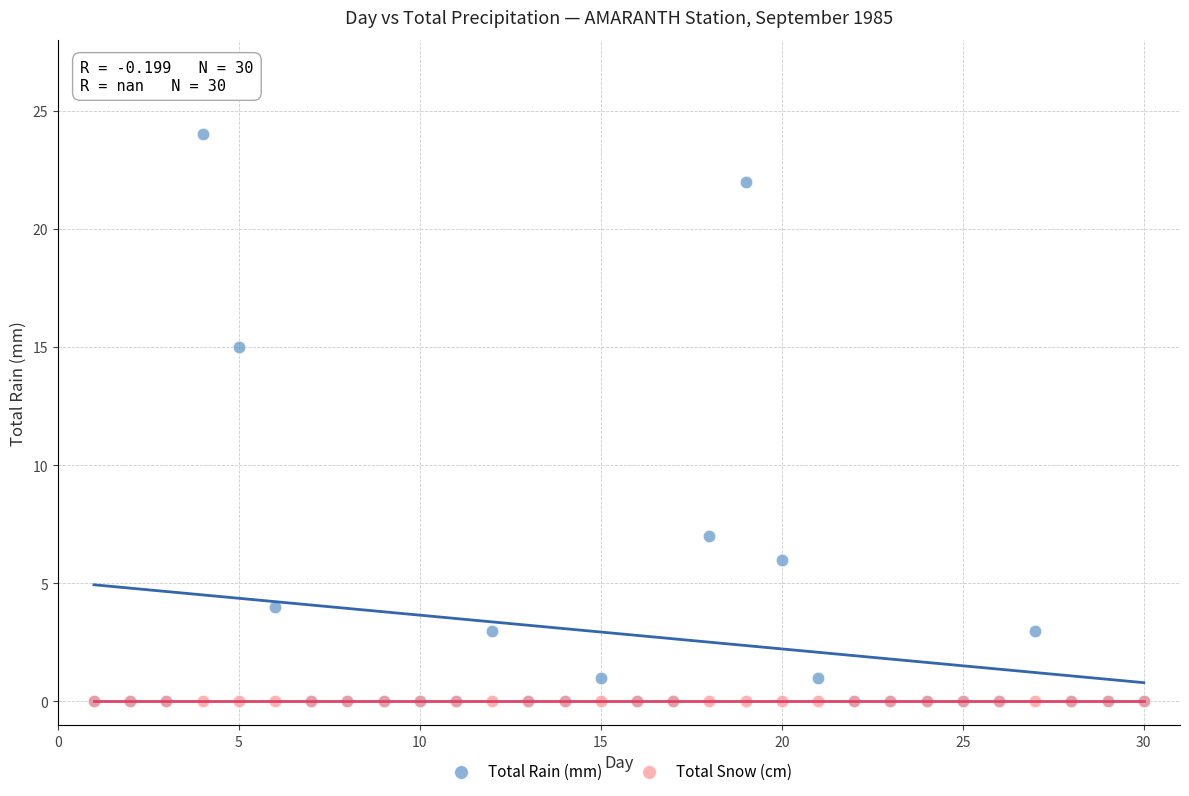

In the Total Rain (mm) series, what Y value is closest to 12?

15